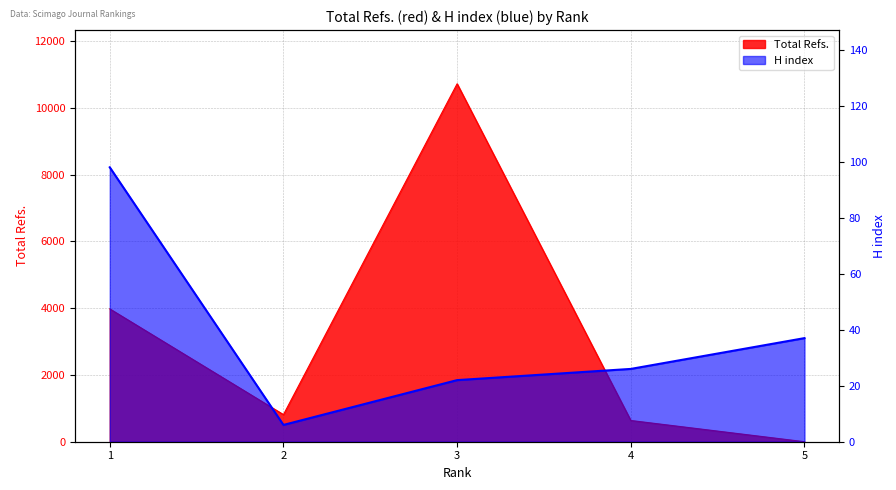

Count the number of values greater than 26.

2